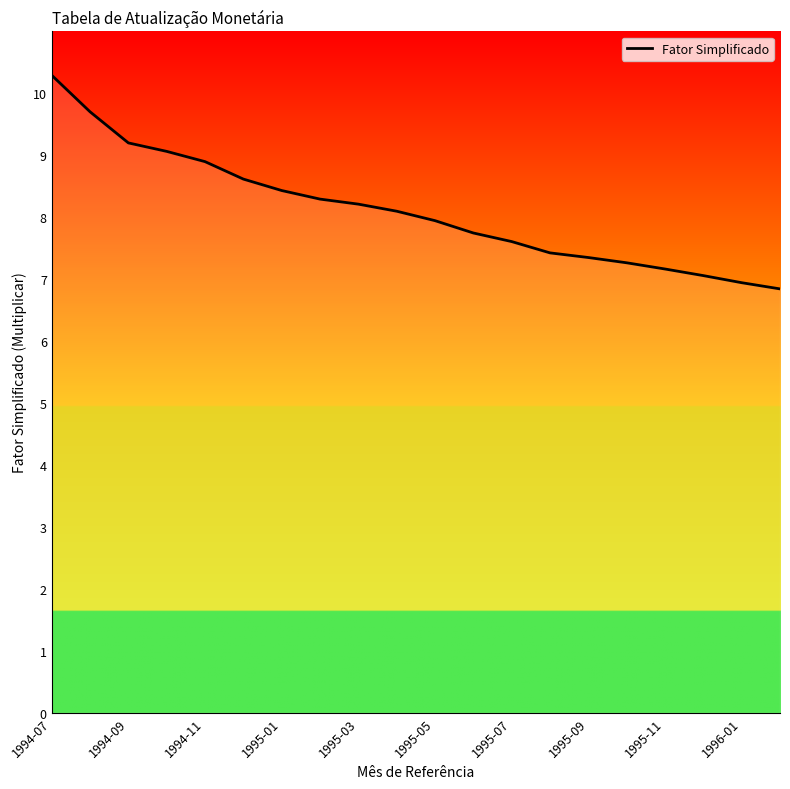

Rank the categories by value from lowest to highest.

19, 18, 17, 16, 15, 14, 13, 12, 11, 10, 1996-01, 1995-11, 1995-09, 1995-07, 1995-05, 1995-03, 1995-01, 1994-11, 1994-09, 1994-07